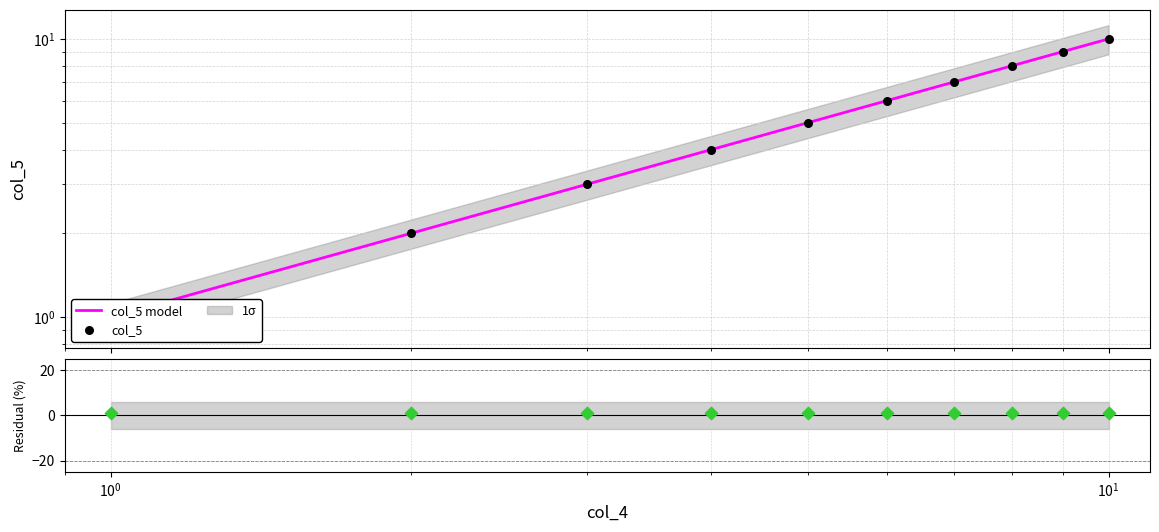

Which series has the widest spread of Y values?

col_5 model